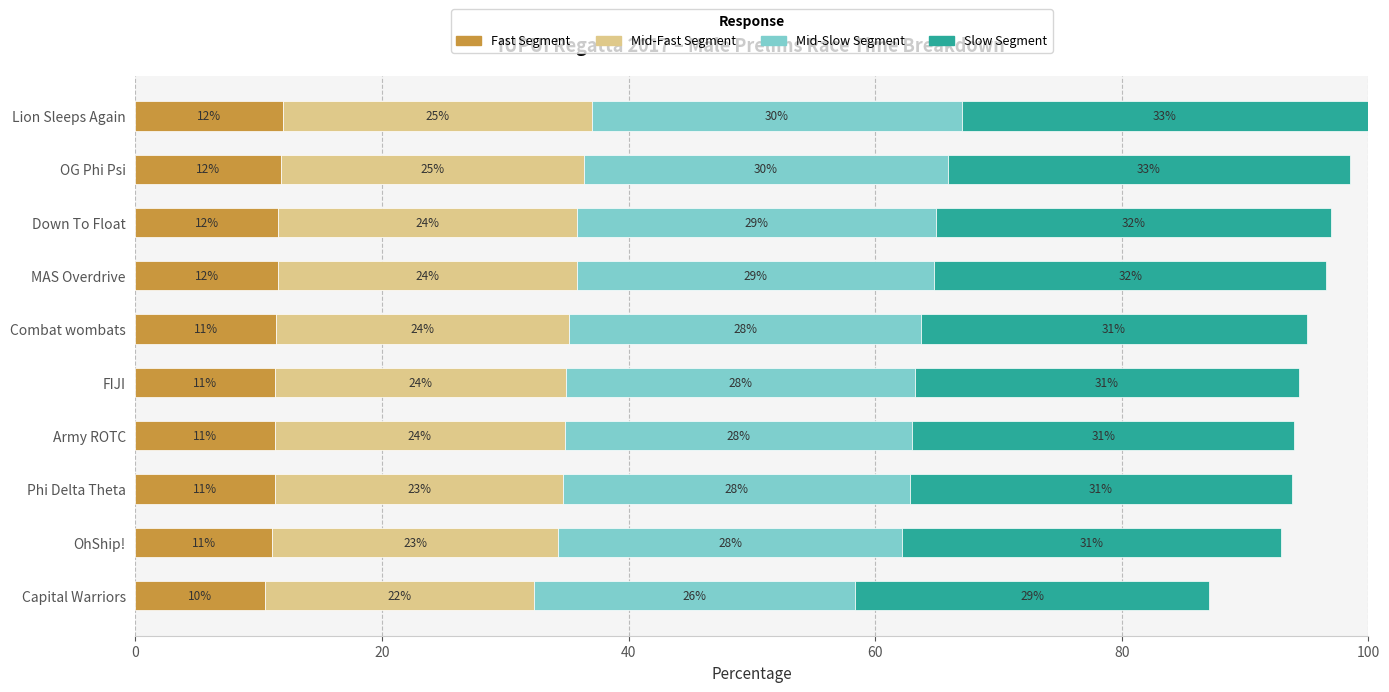

What is the highest value of the Fast Segment series?

12.0